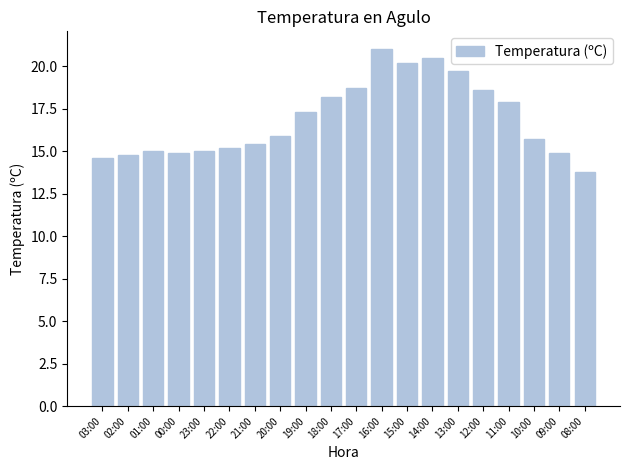

Is it true that the value at 16:00 is 21.0?

True